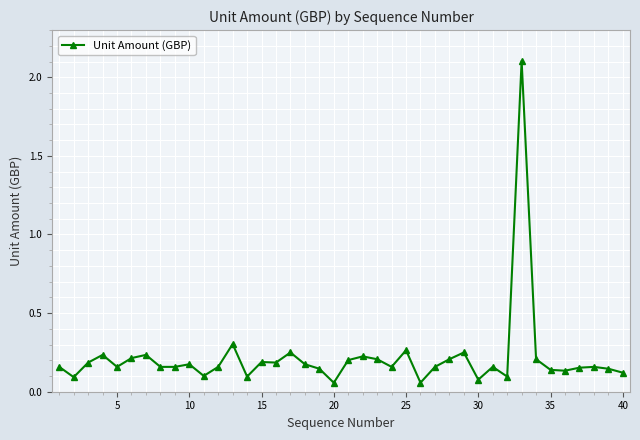

True or false: there are more than 1 points higher than both neighbors.

True